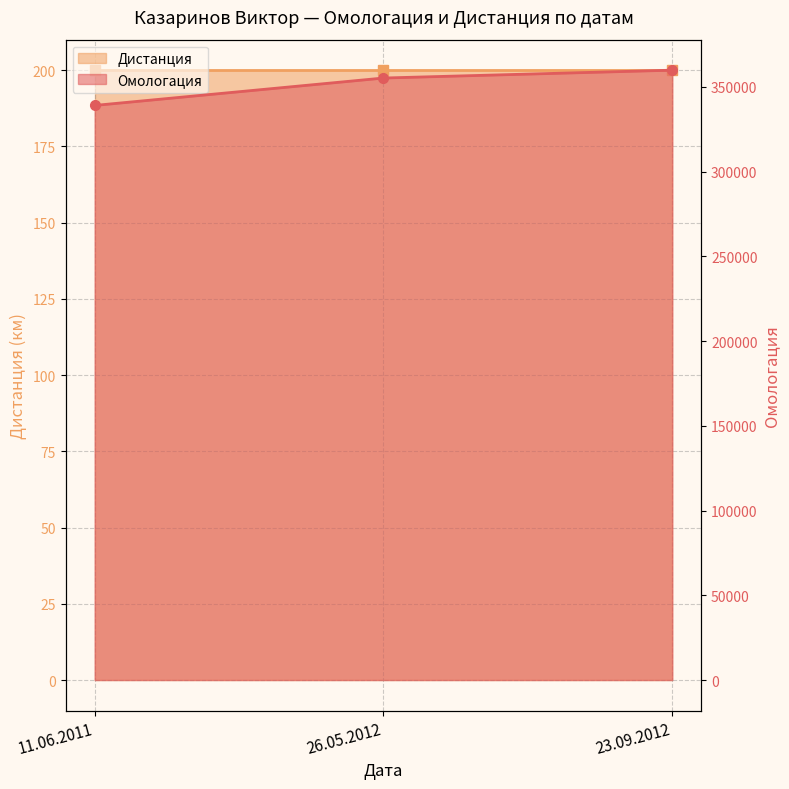

Which label corresponds to the largest value in the chart?

23.09.2012